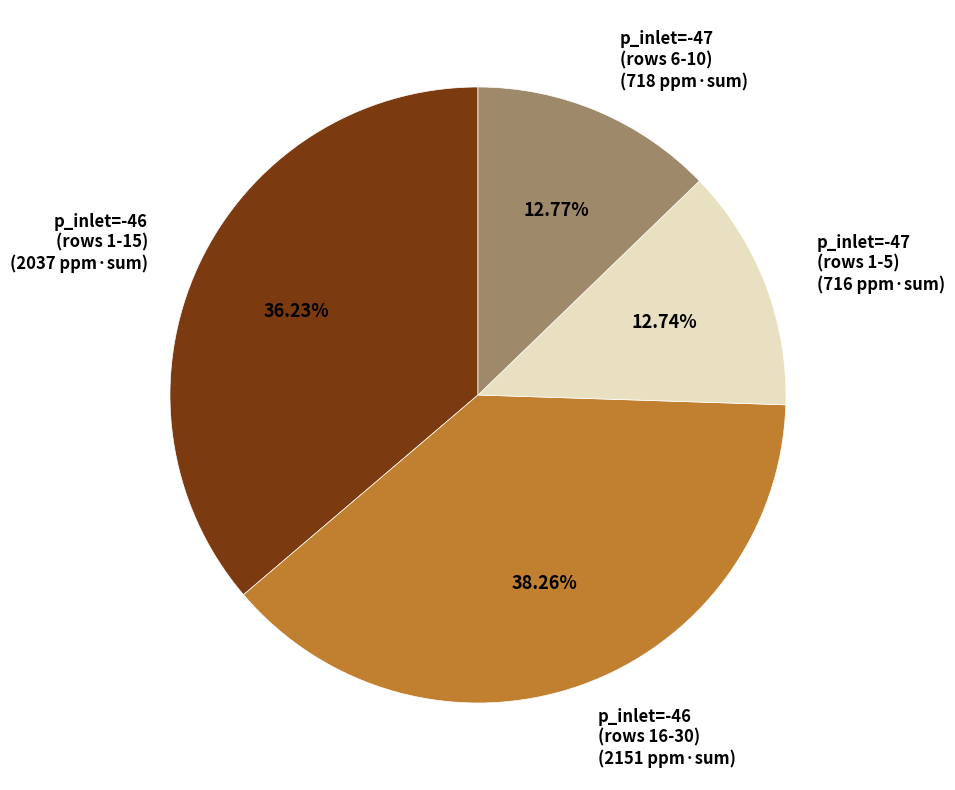

Is the sum of p_inlet=-46 (rows 1-15) and p_inlet=-47 (rows 1-5) greater than half?

No